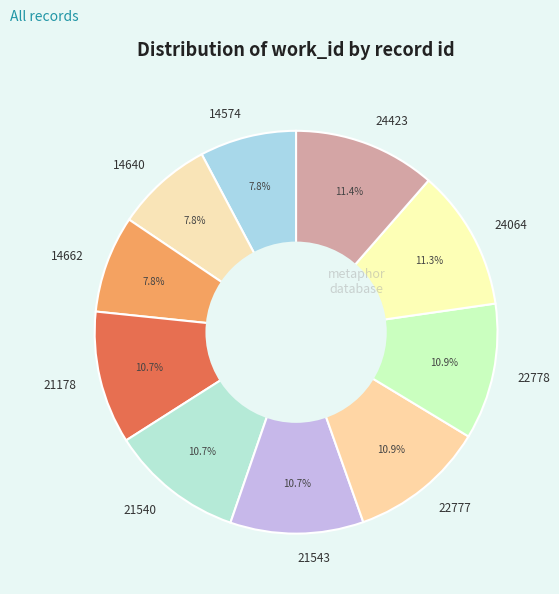

What percentage is NOT represented by 22778?

89.1%